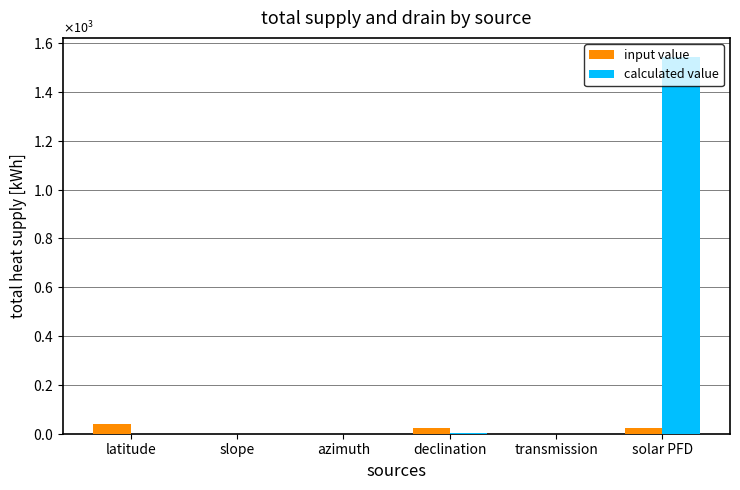

What is the total value across all series at declination?

25.6